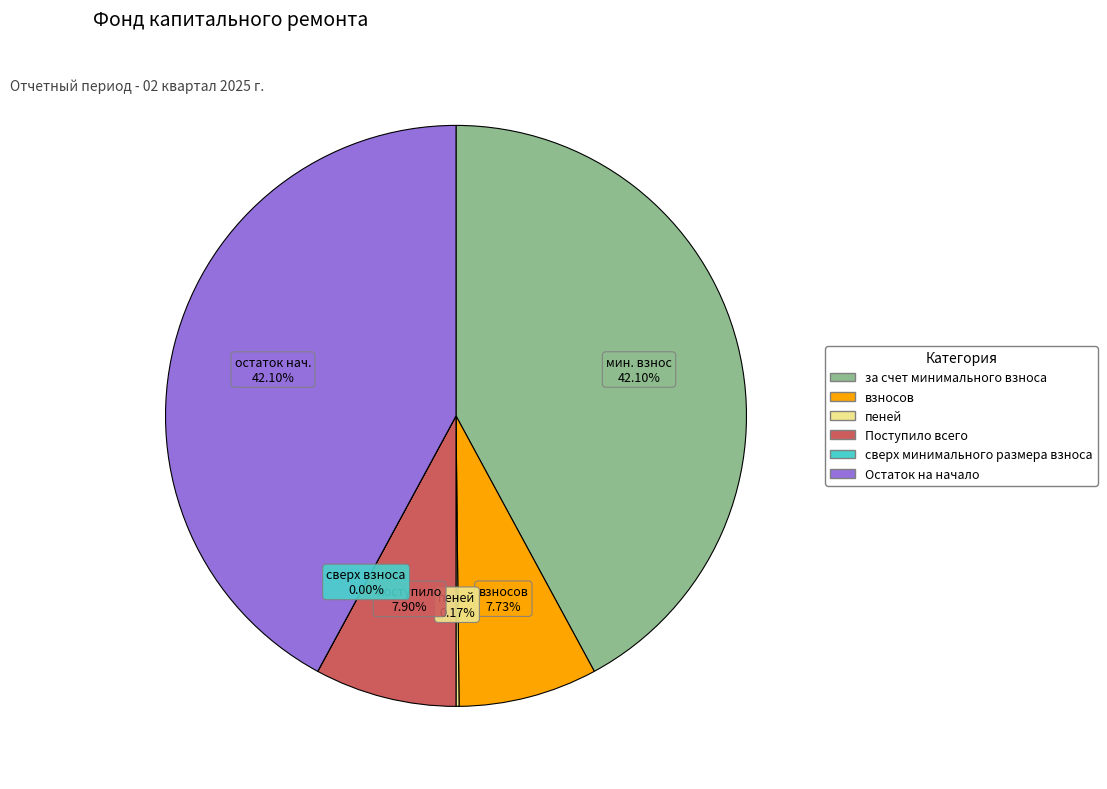

Does any single category account for the majority?

No